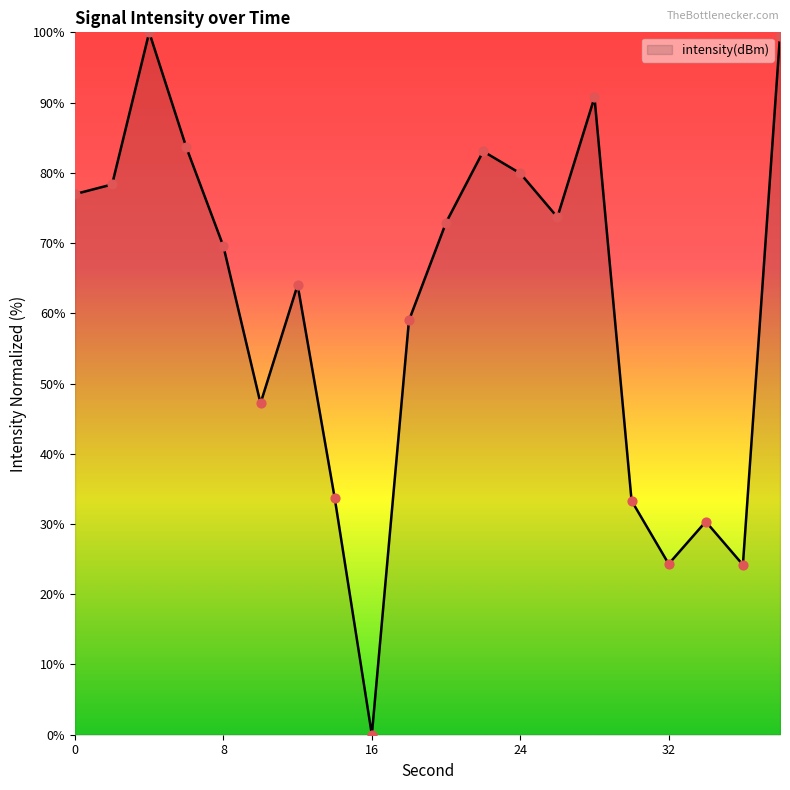

What is the greatest value displayed?

100.0